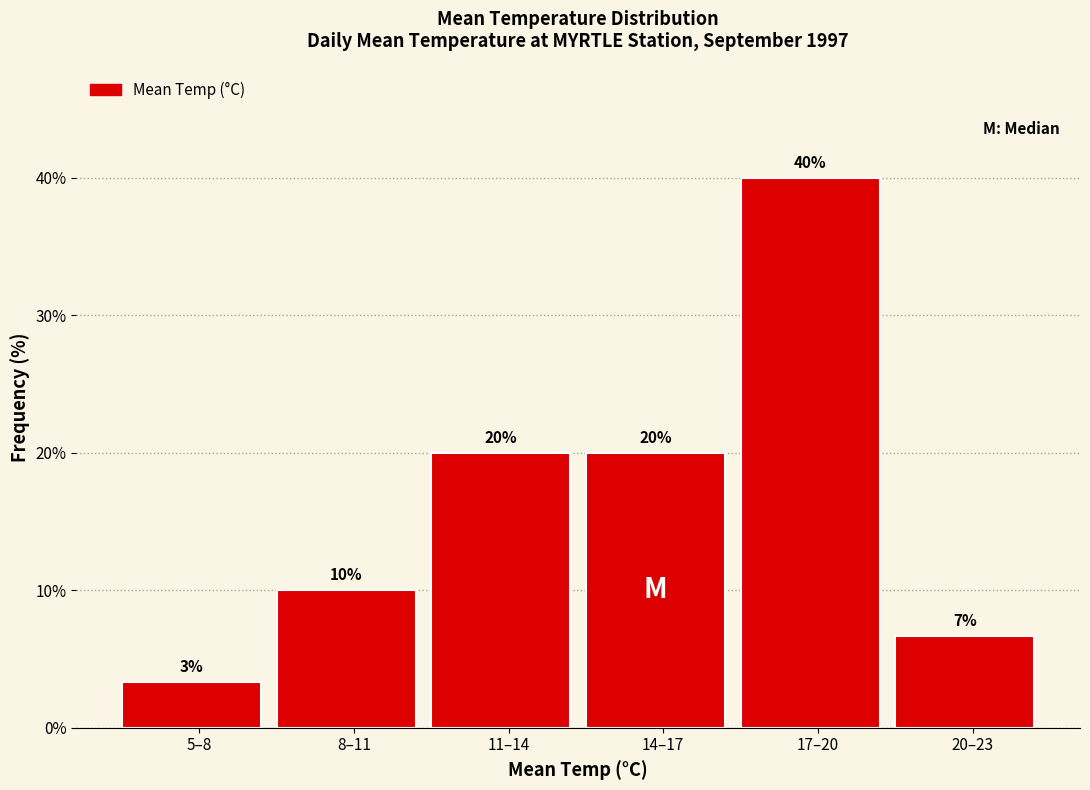

Which category has the lowest value across all series?

5–8